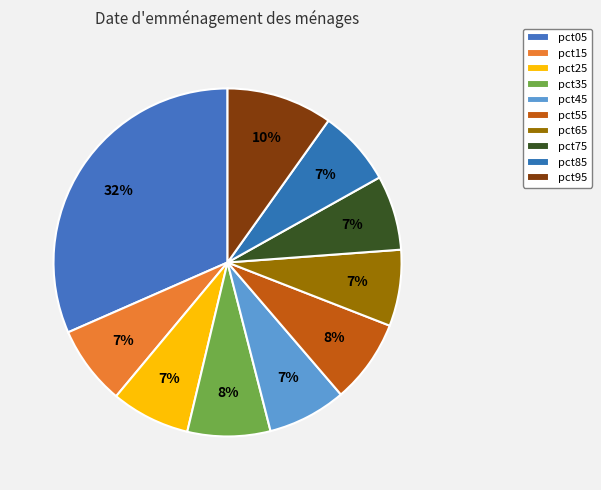

How many slices are in this pie chart?

10